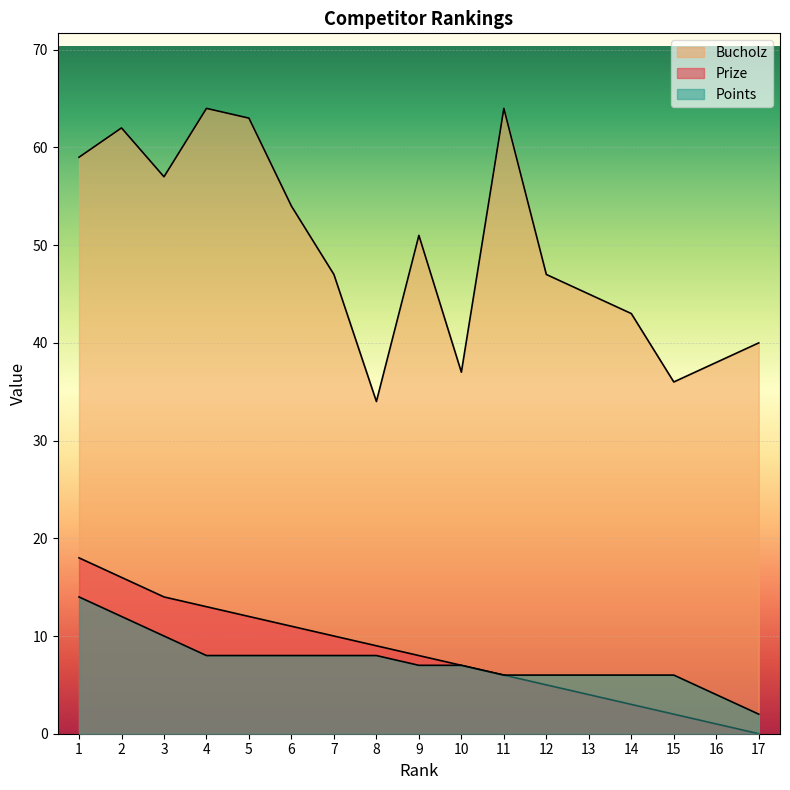

At how many categories does at least one series exceed 19?

17